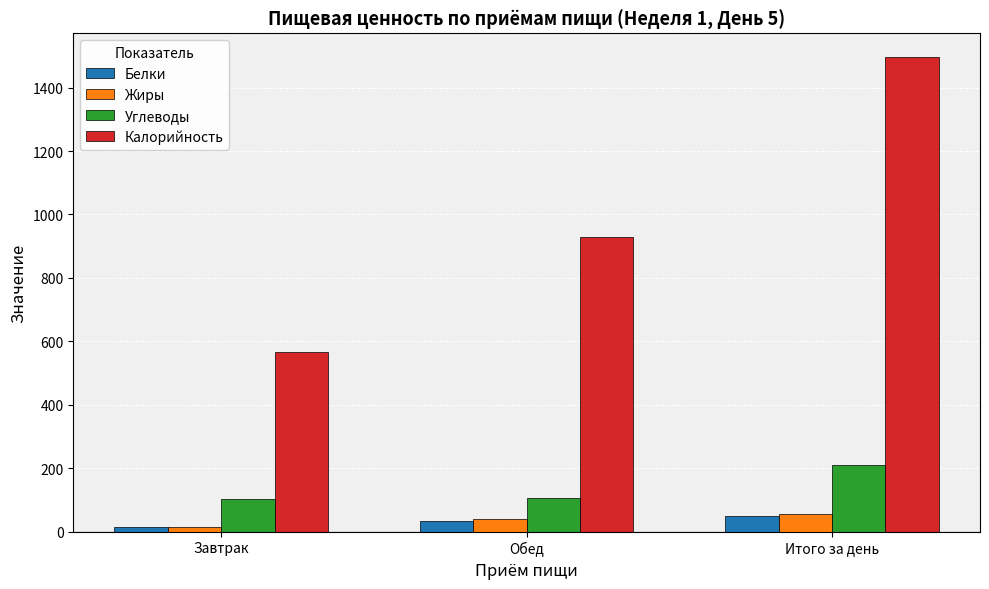

What is the smallest value displayed?

15.7